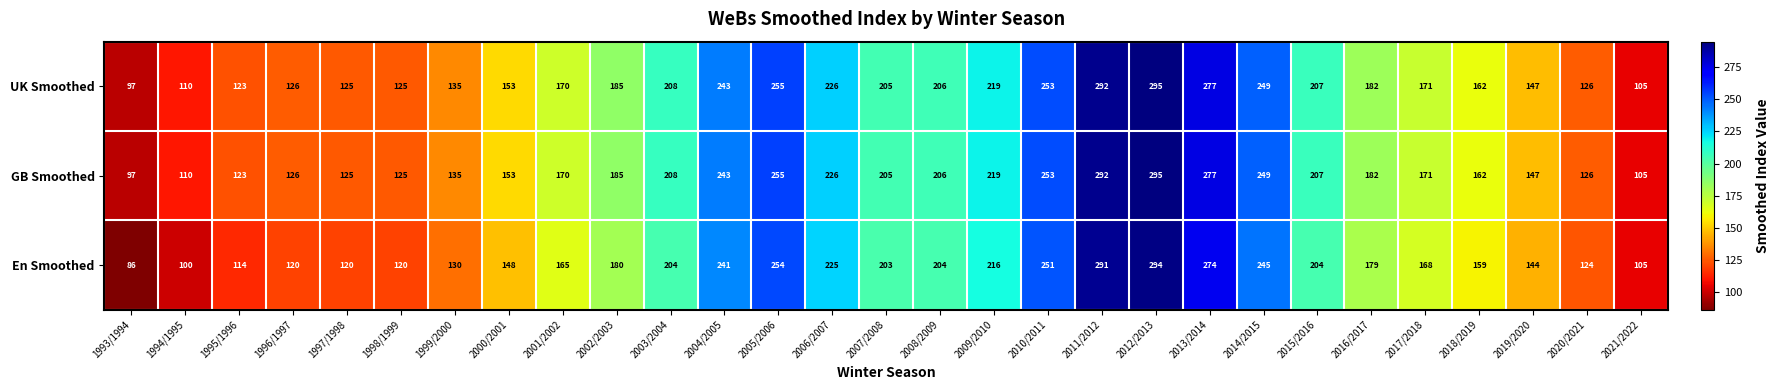

What is the total value across all series at 2020/2021?

376